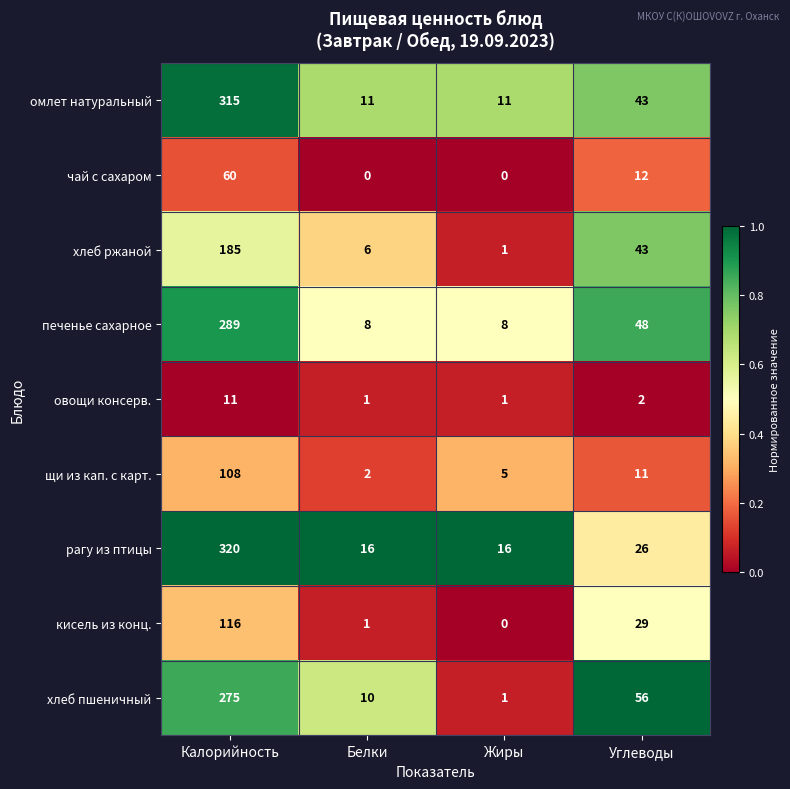

What is the difference between the maximum and minimum values in the хлеб ржаной series?

184